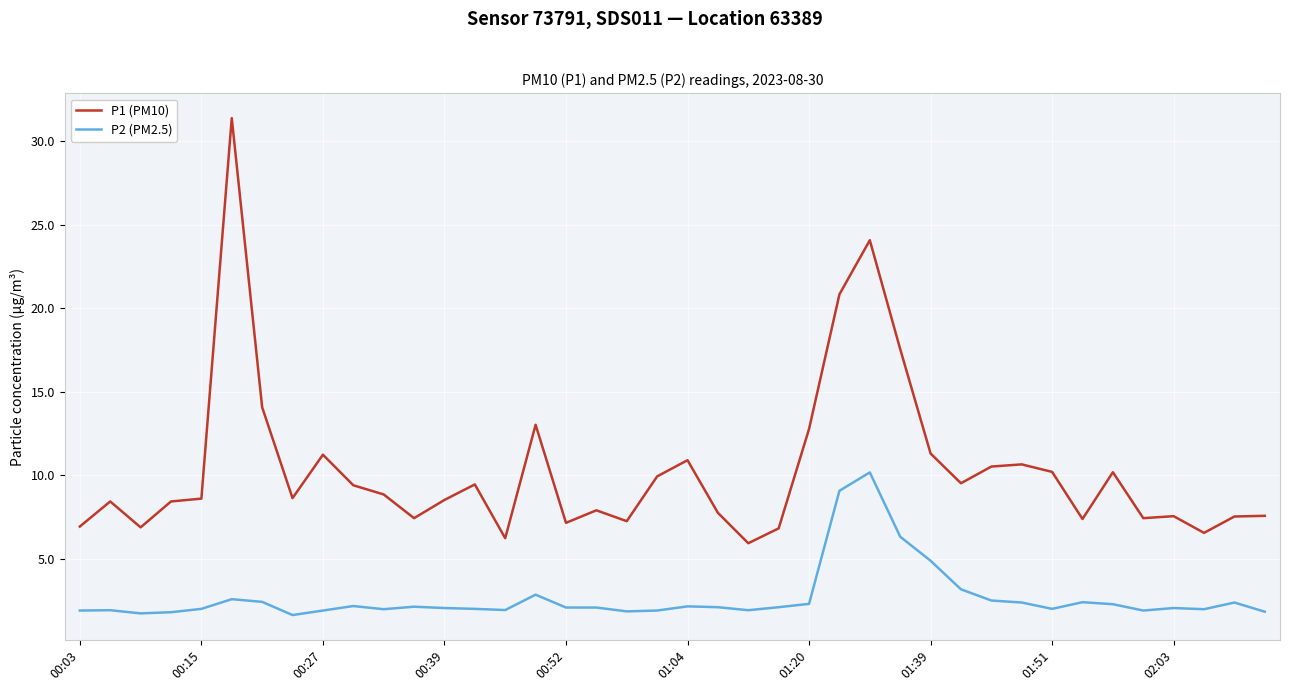

Which series has the largest total across all categories?

P1 (PM10)